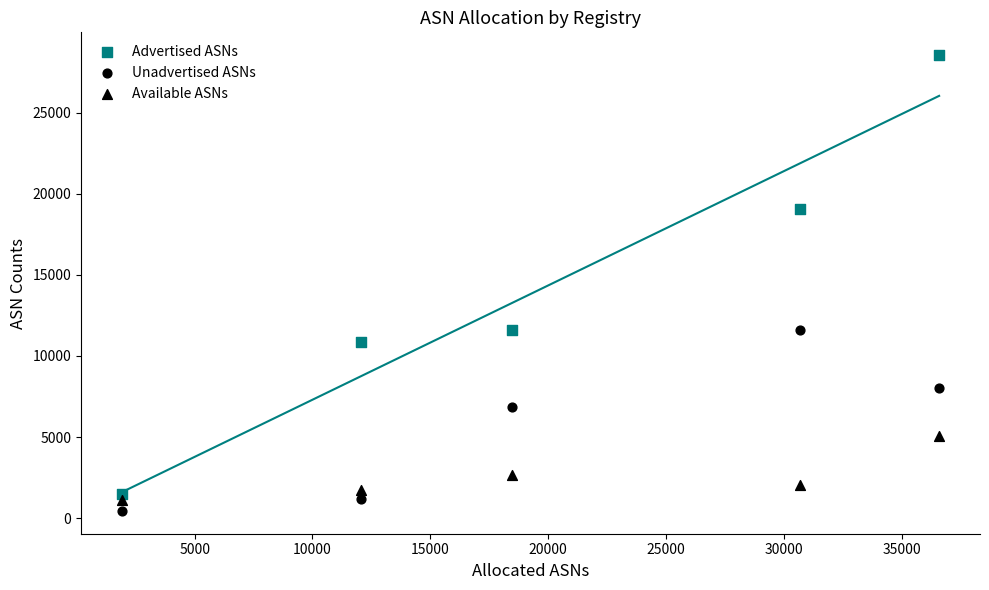

Count the number of points in this scatter plot.

15